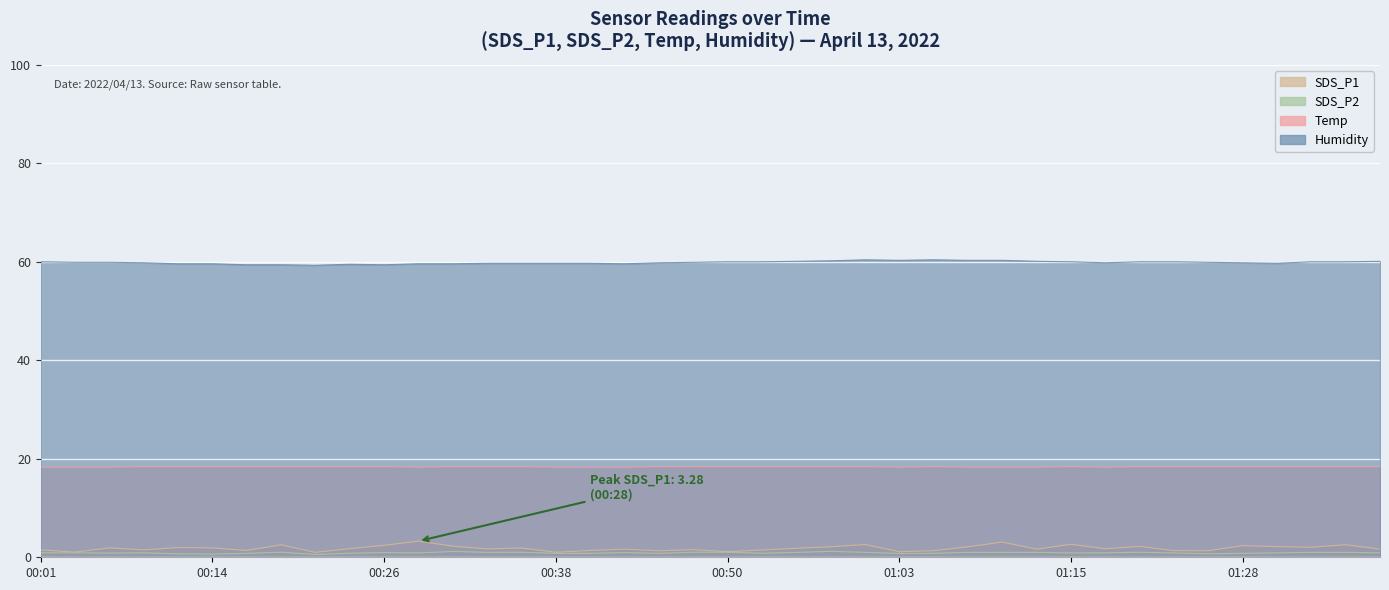

True or false: Temp and SDS_P2 cross at least once.

False